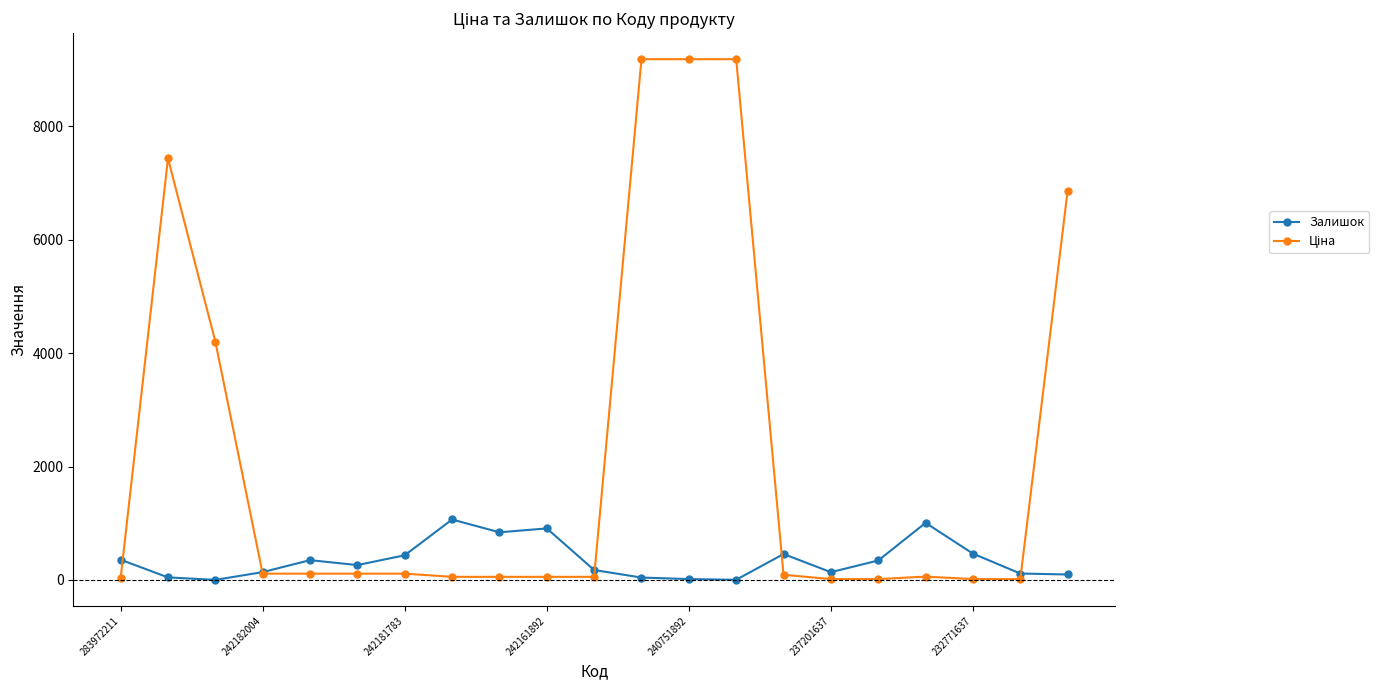

At how many categories does at least one series exceed 3648?

6